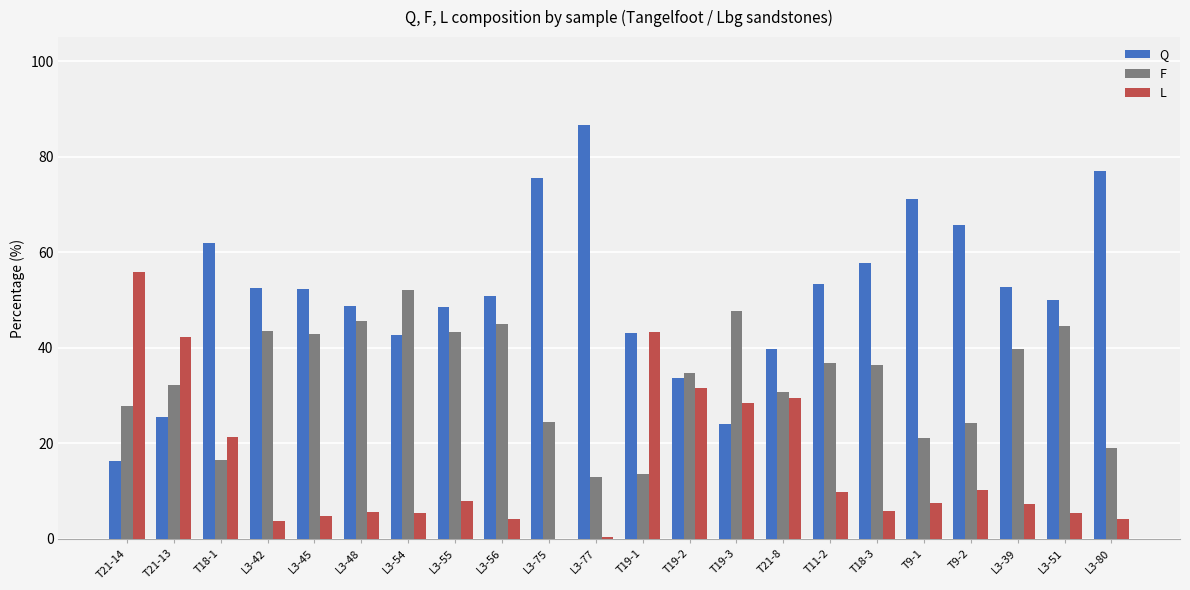

At which label does Q first exceed 52?

T18-1